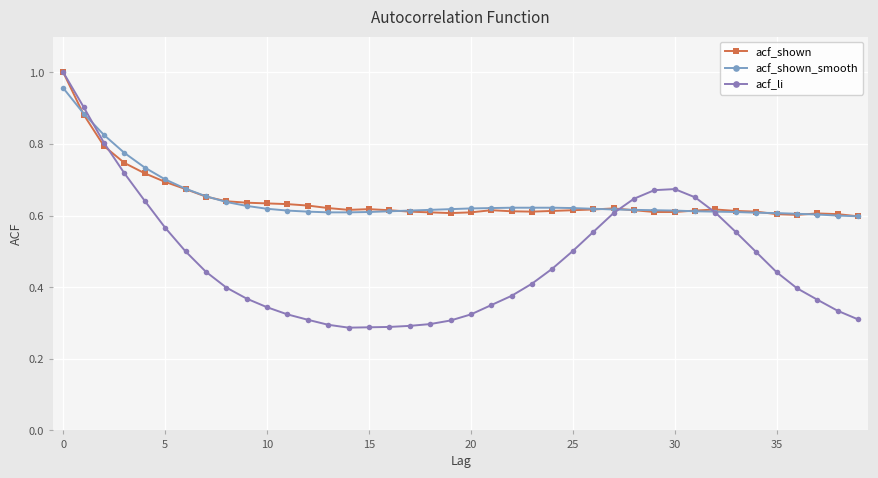

Does the chart have visible grid lines?

Yes